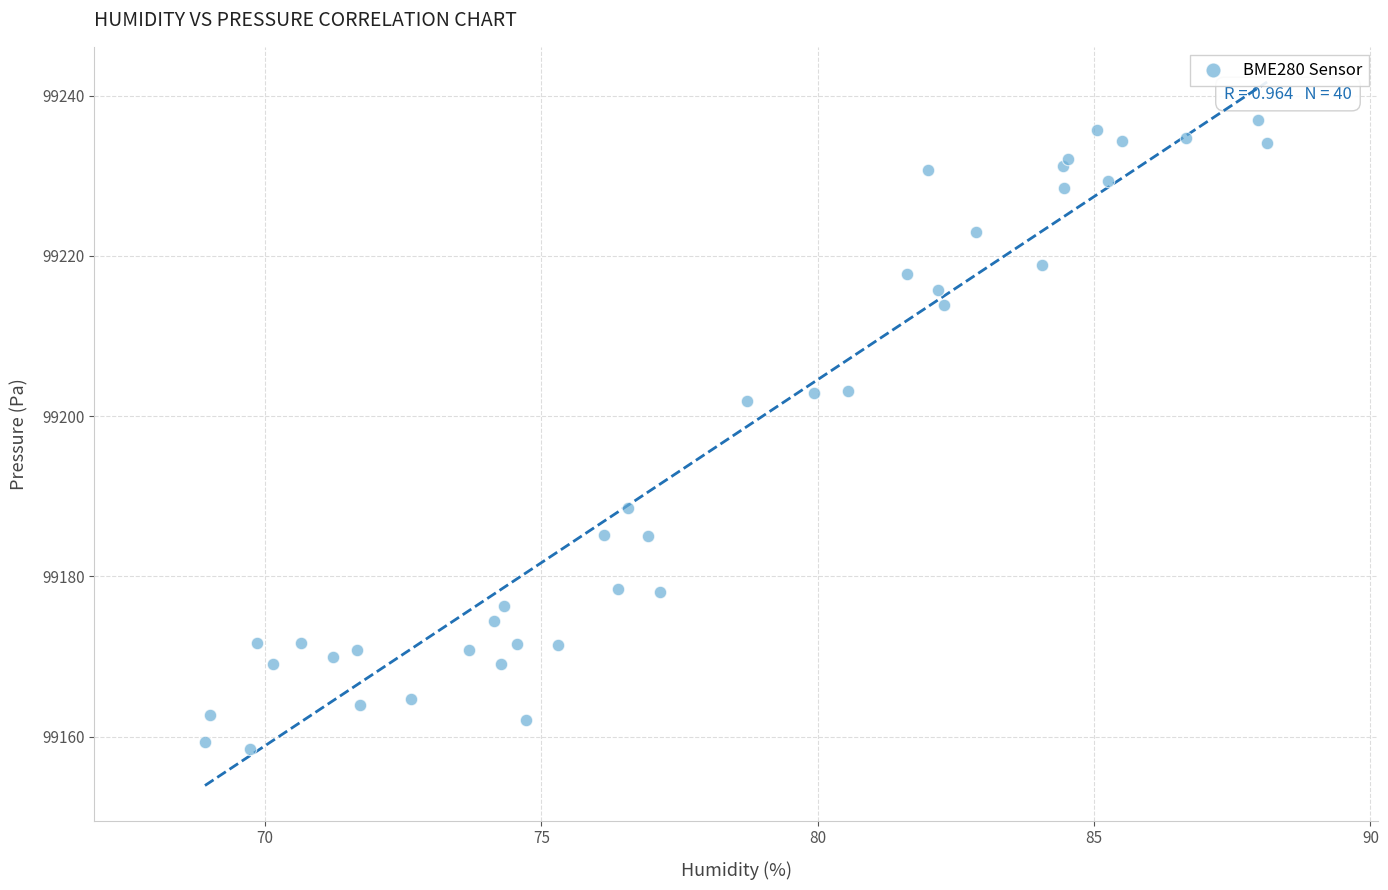

What Y value in the scatter plot is closest to 99197?

99201.9